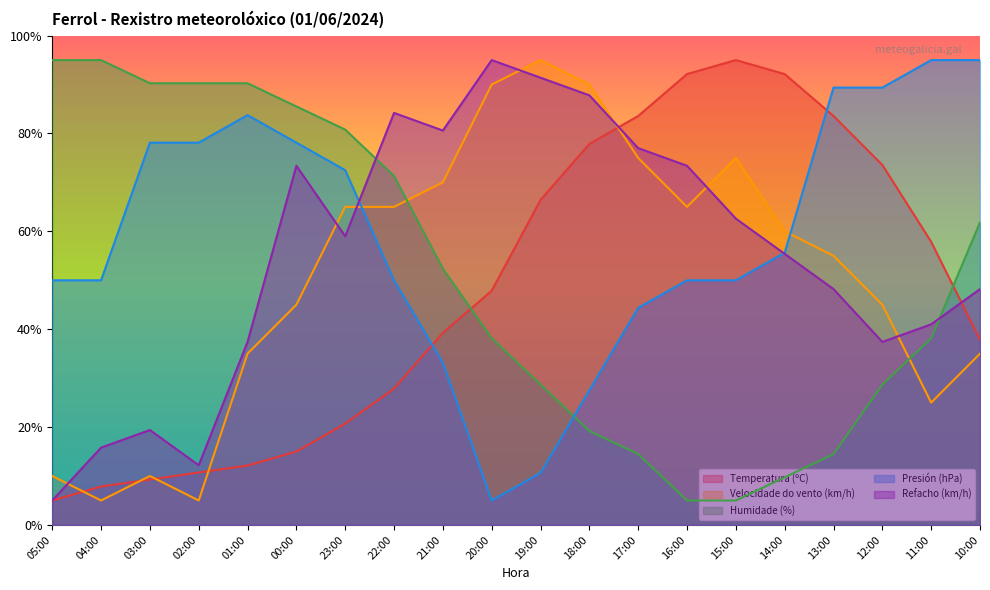

Reading left to right, what are all the values shown in this chart?

Temperatura (ºC): 5.0	7.9	9.3	10.7	12.1	15.0	20.7	27.9	39.3	47.9	66.4	77.9	83.6	92.1	95.0	92.1	83.6	73.6	57.9	37.9
Velocidade do vento (km/h): 10.0	5.0	10.0	5.0	35.0	45.0	65.0	65.0	70.0	90.0	95.0	90.0	75.0	65.0	75.0	60.0	55.0	45.0	25.0	35.0
Humidade (%): 95.0	95.0	90.3	90.3	90.3	85.5	80.8	71.3	52.4	38.2	28.7	19.2	14.5	5.0	5.0	9.7	14.5	28.7	38.2	61.8
Presión (hPa): 50.0	50.0	78.1	78.1	83.7	78.1	72.5	50.0	33.1	5.0	10.6	27.5	44.4	50.0	50.0	55.6	89.4	89.4	95.0	95.0
Refacho (km/h): 5.0	15.8	19.4	12.2	37.4	73.4	59.0	84.2	80.6	95.0	91.4	87.8	77.0	73.4	62.6	55.4	48.2	37.4	41.0	48.2